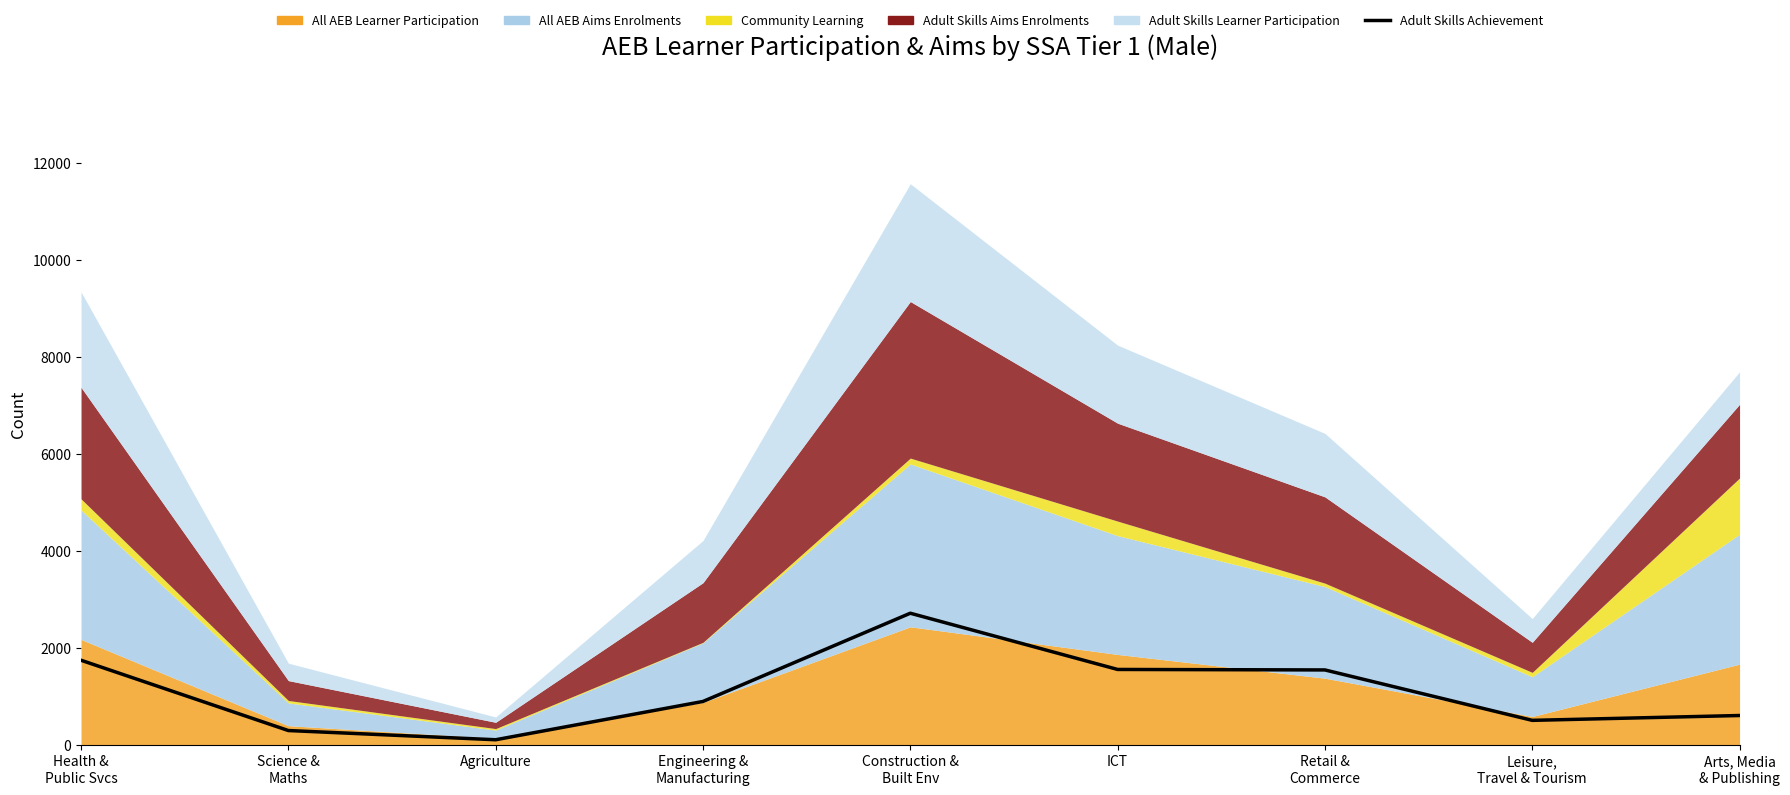

What is the label of the 5th point from the left?

Construction &
Built Env